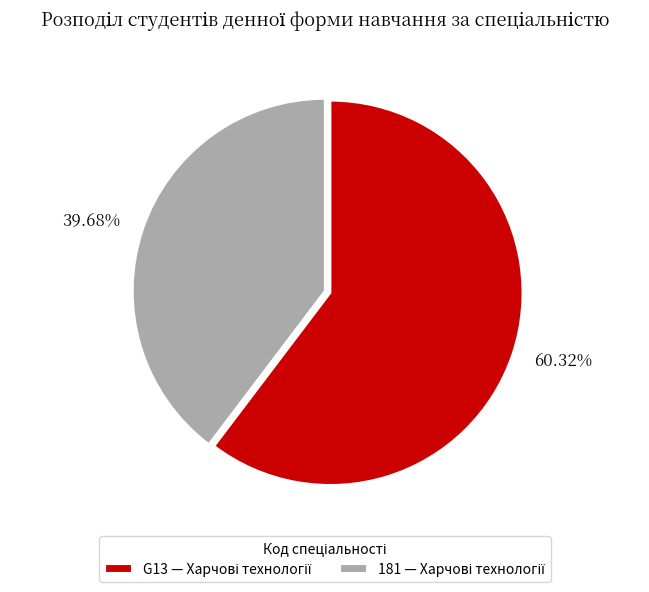

Between G13 and 181, which is larger?

G13